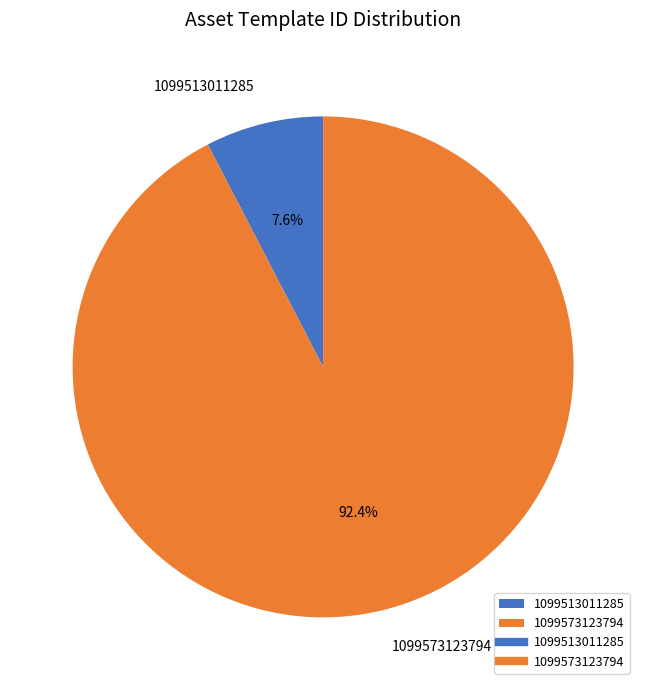

Combined, what portion of the pie is 1099573123794 and 1099513011285?

100.0%